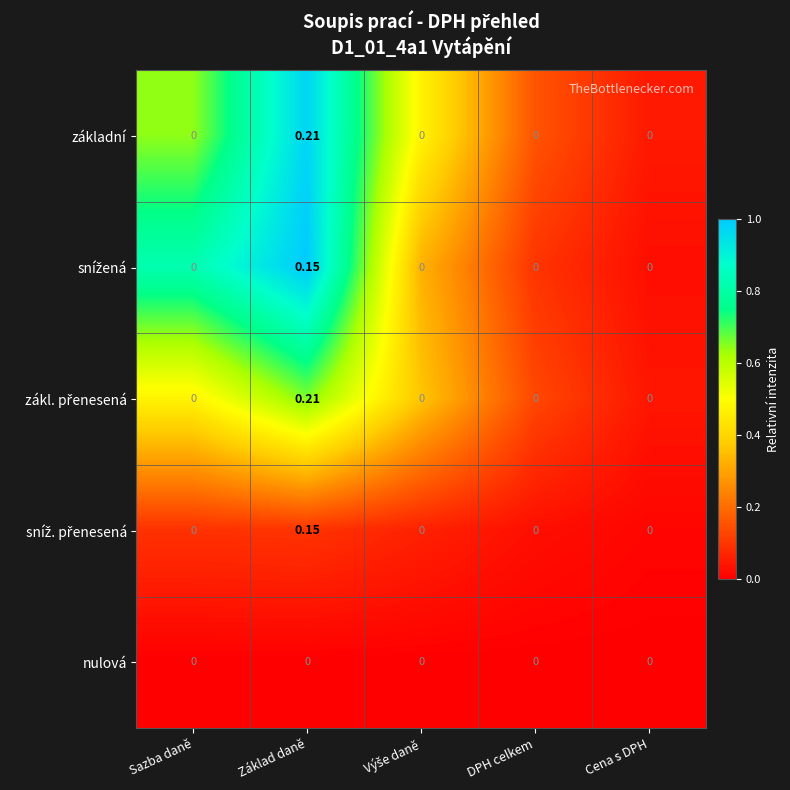

At which category is the sum across all series the highest?

Základ daně